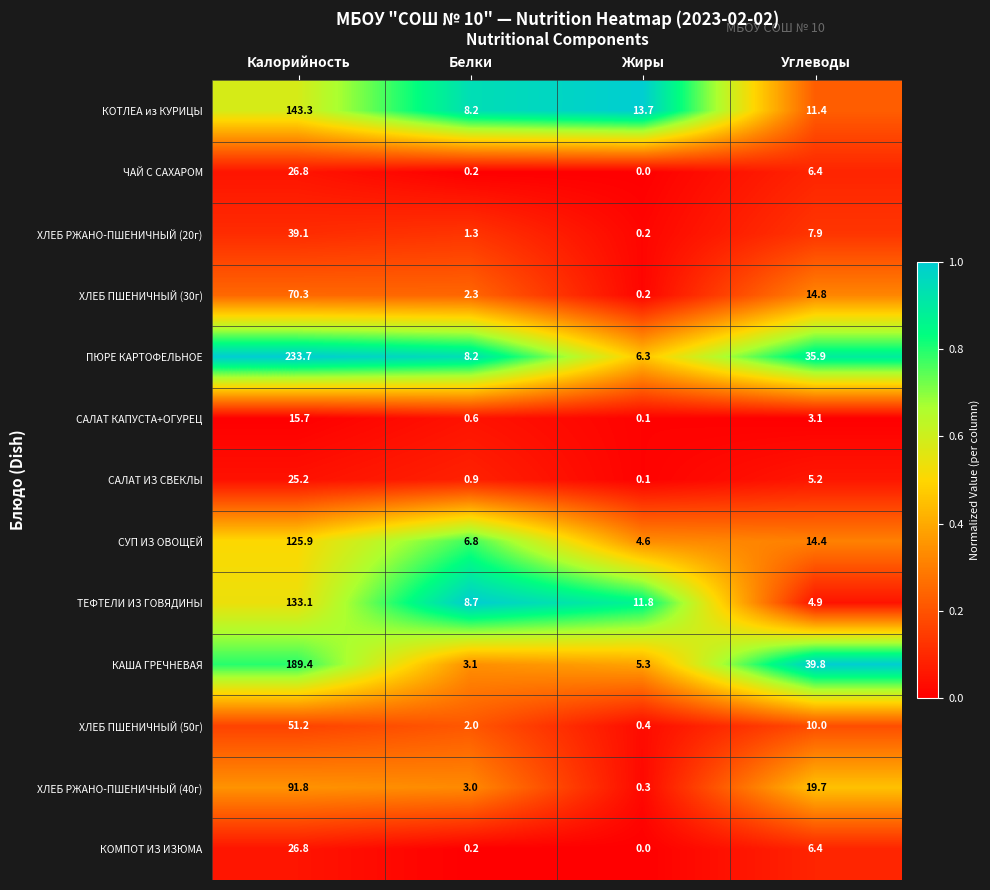

At which category is the sum across all series the highest?

Калорийность